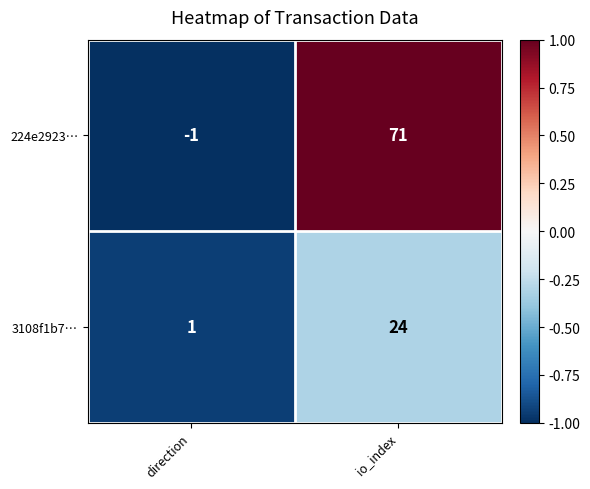

At which category is the sum across all series the highest?

io_index